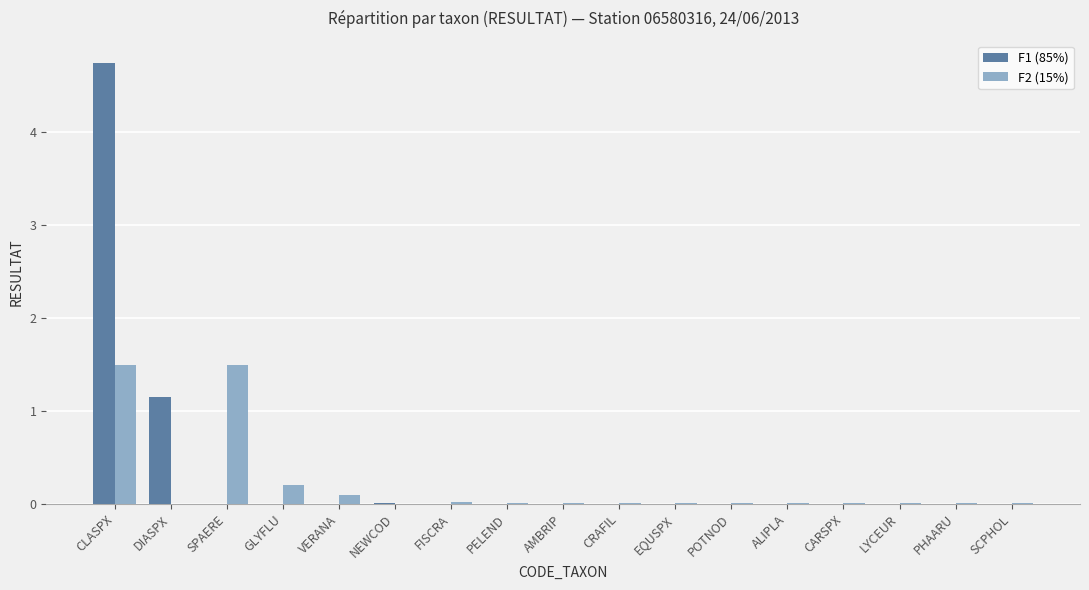

Which series has the largest total across all categories?

F1 (85%)